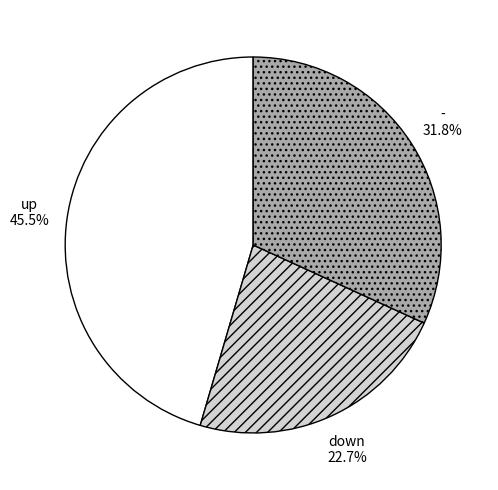

Is there a majority slice in this chart?

No